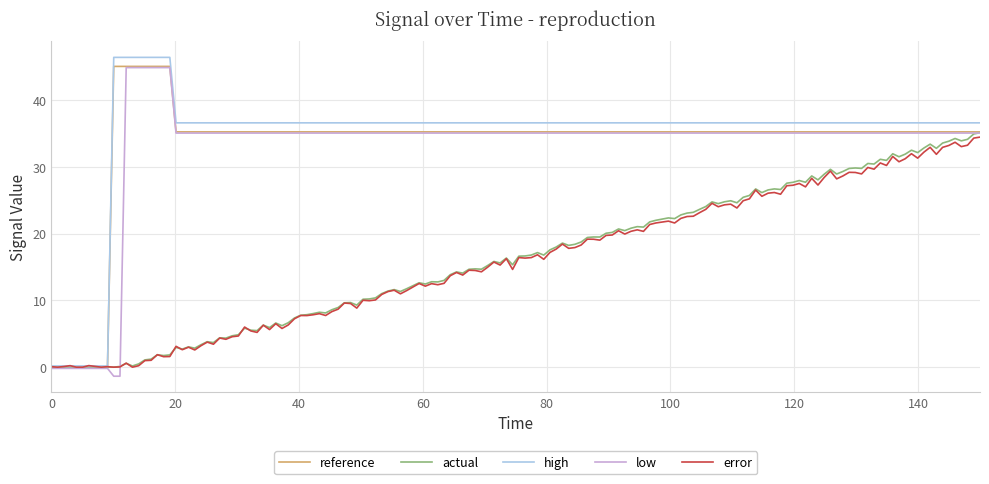

What is the minimum value shown in the chart?

-1.4